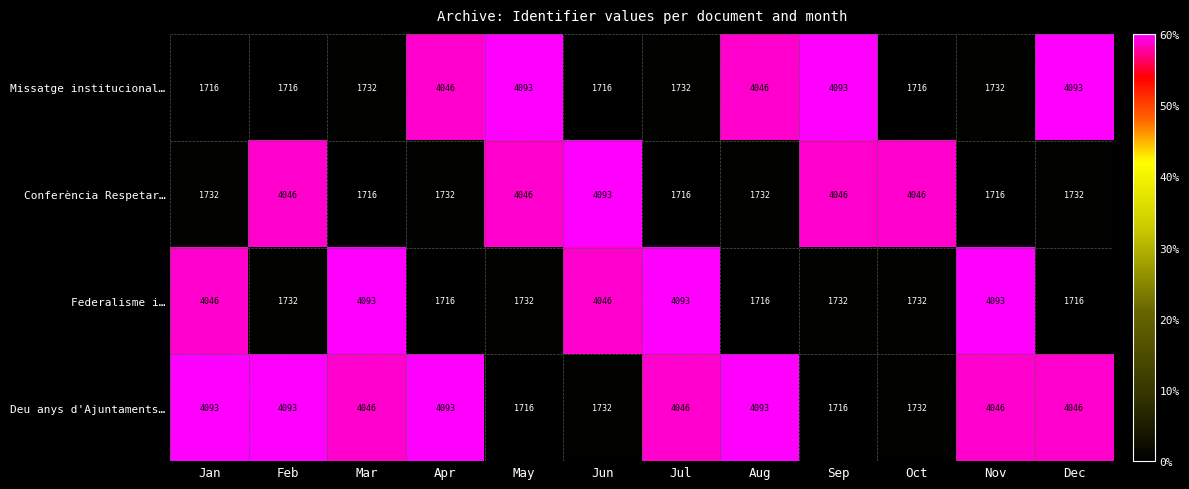

What is the total value across all series at Apr?

11587